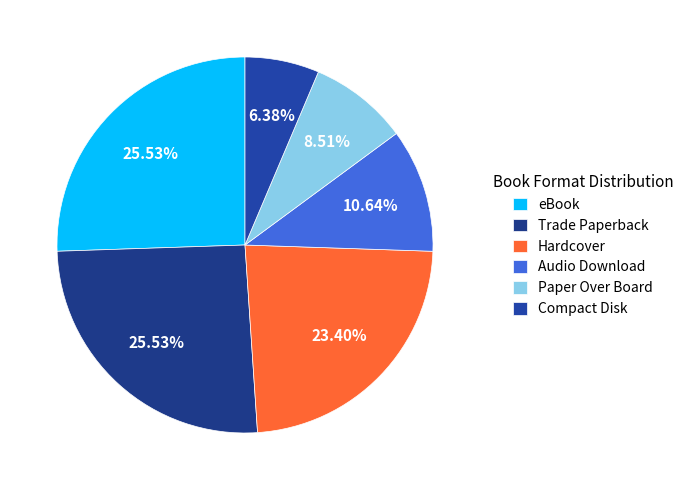

To the nearest percent, what is the average slice percentage?

17%